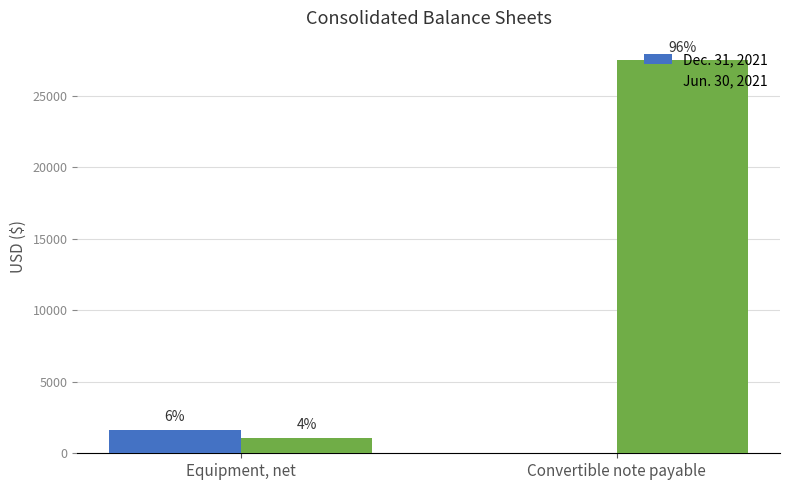

List the labels in order of Dec. 31, 2021 value, smallest first.

Convertible note payable, Equipment, net